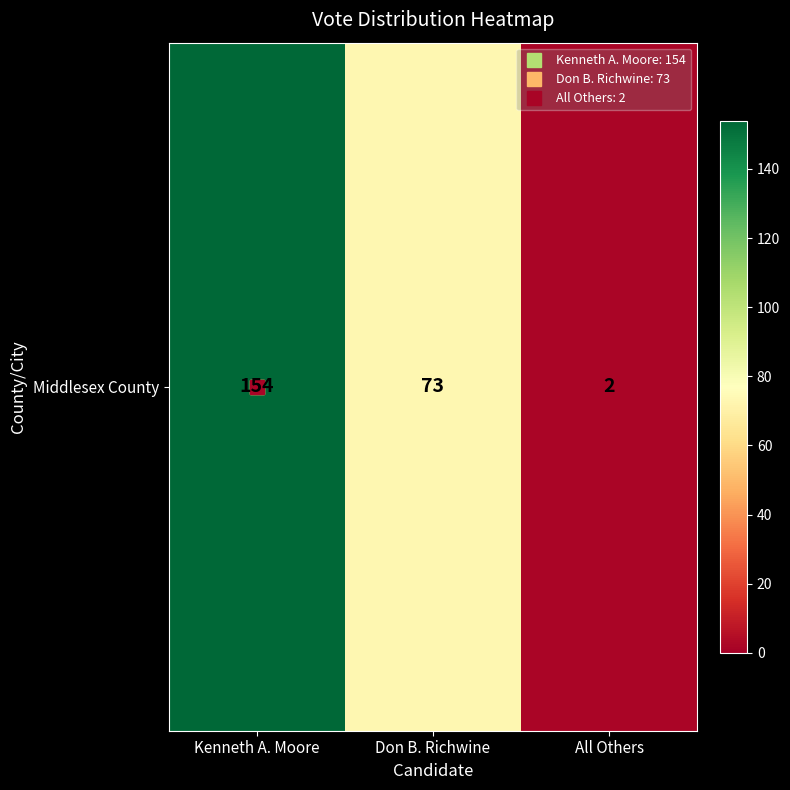

What is the greatest value displayed?

154